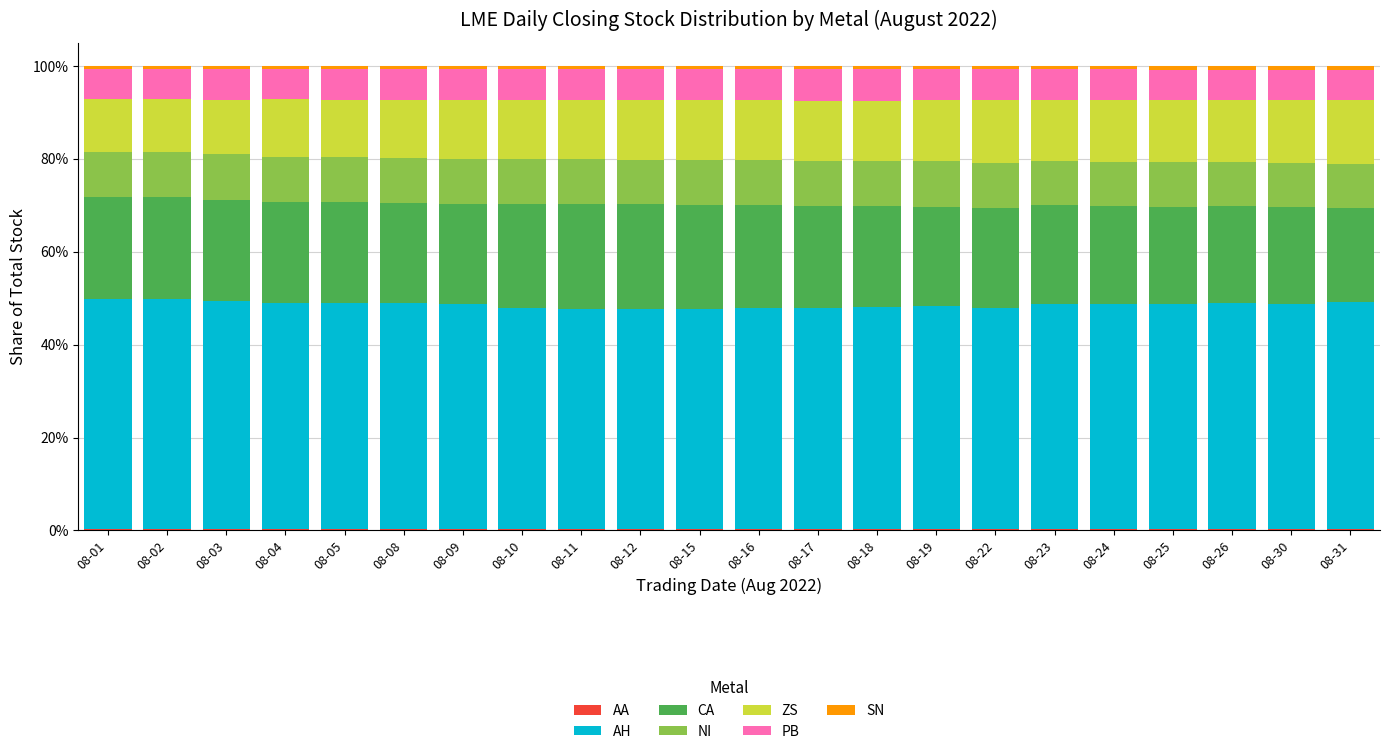

Does the chart contain stacked bars?

Yes